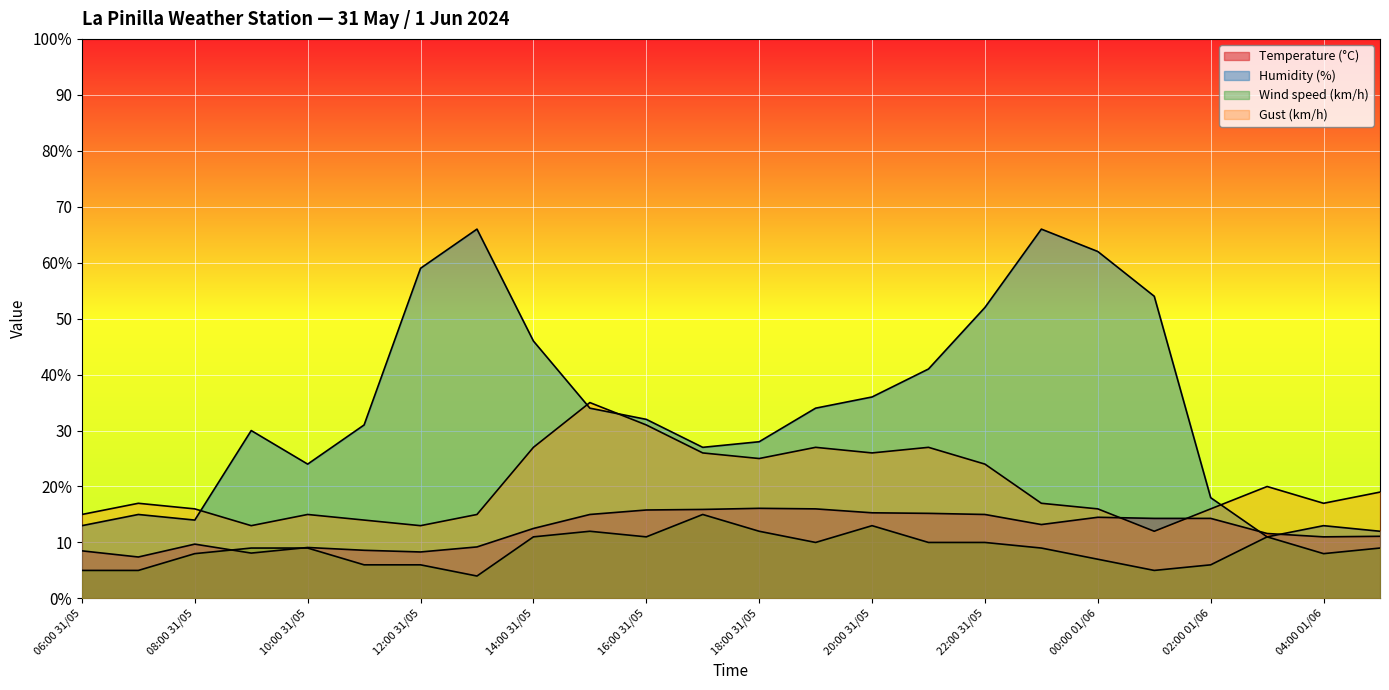

How many interior local valleys does the Humidity (%) series have?

4